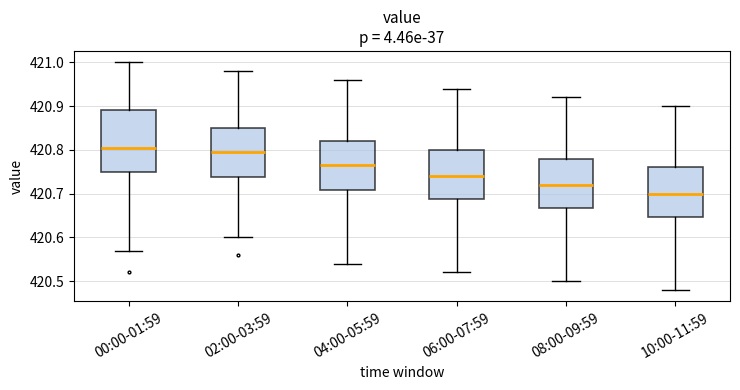

Reading left to right, read every box against the y-axis: the position of its median line, the range the box covers, and the ends of its whiskers. The values are not printed on the chart, so give them approximately, as read against the axis.

00:00-01:59: median 420.81, box 420.75 to 420.89, whiskers 420.57 to 421.00
02:00-03:59: median 420.80, box 420.74 to 420.85, whiskers 420.60 to 420.98
04:00-05:59: median 420.77, box 420.71 to 420.82, whiskers 420.54 to 420.96
06:00-07:59: median 420.74, box 420.69 to 420.80, whiskers 420.52 to 420.94
08:00-09:59: median 420.72, box 420.67 to 420.78, whiskers 420.50 to 420.92
10:00-11:59: median 420.70, box 420.65 to 420.76, whiskers 420.48 to 420.90